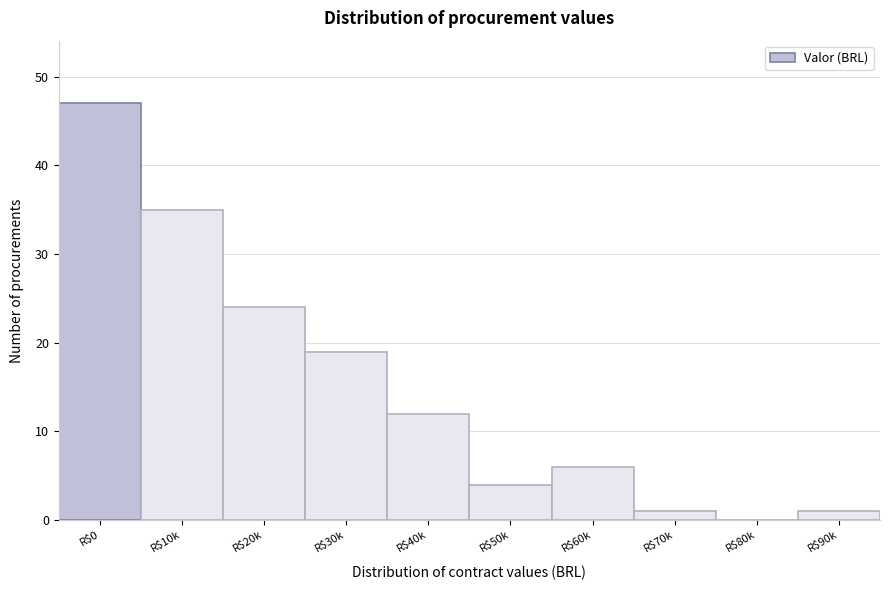

What is the maximum value shown in the chart?

47